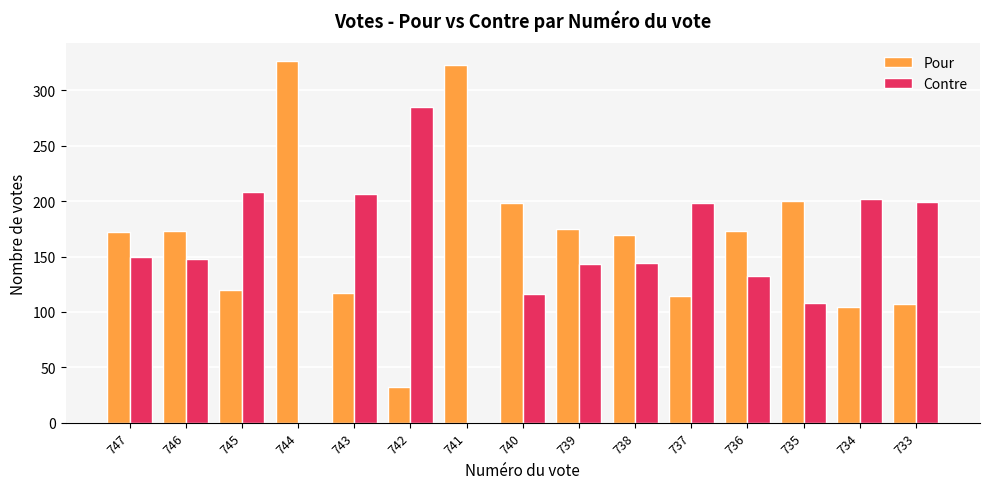

What are all the series names shown in the legend?

Pour, Contre